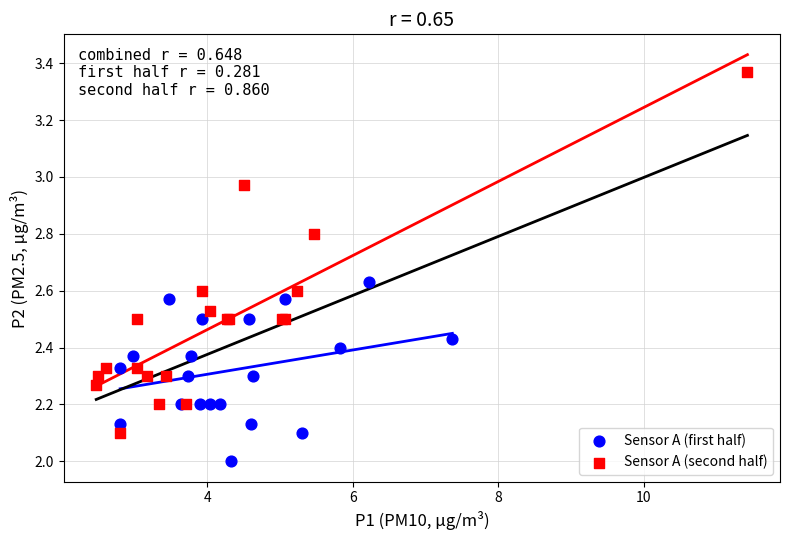

Which series reaches the maximum Y coordinate?

Sensor A (second half)